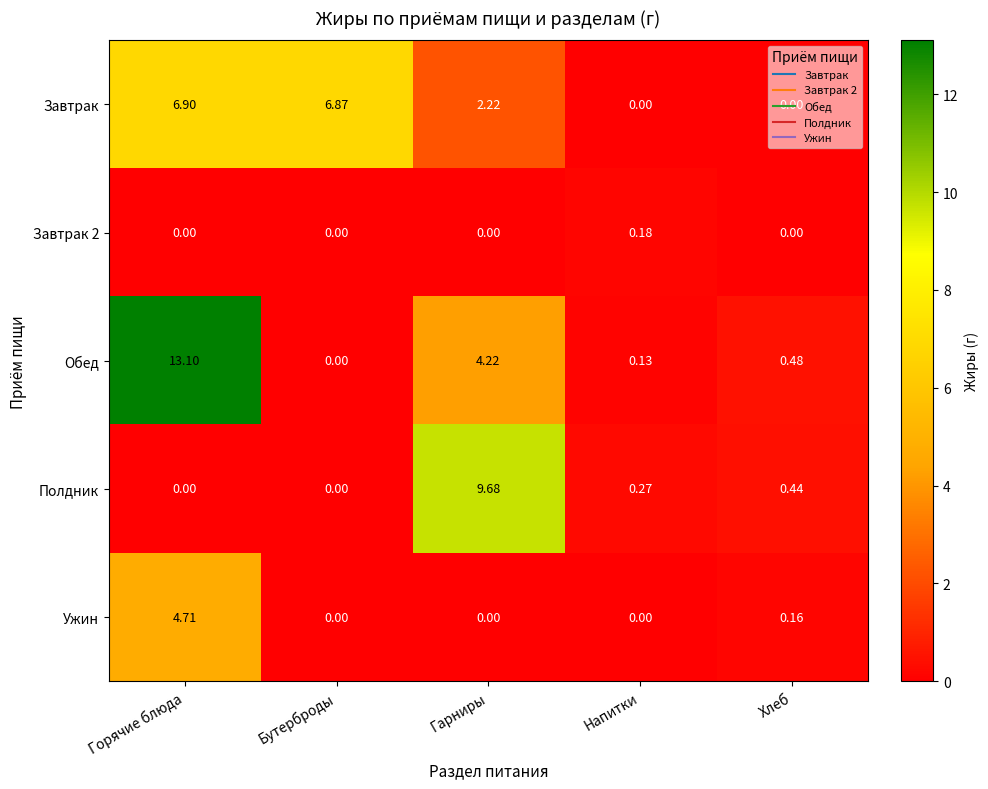

What is the maximum value shown in the chart?

13.1